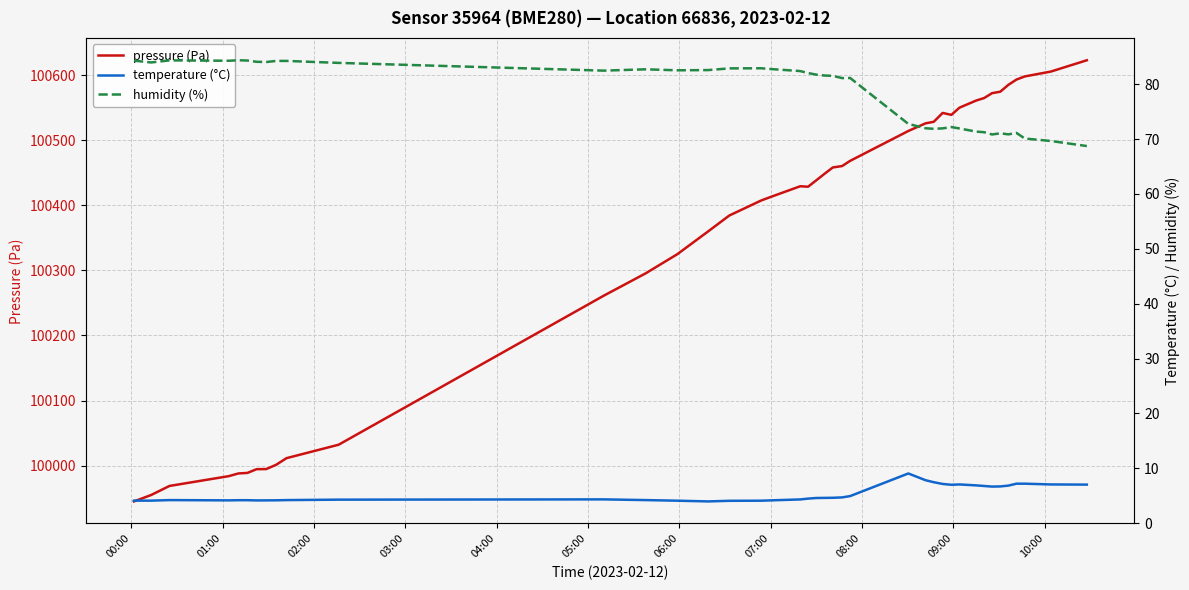

What is the highest value of the pressure (Pa) series?

100623.2